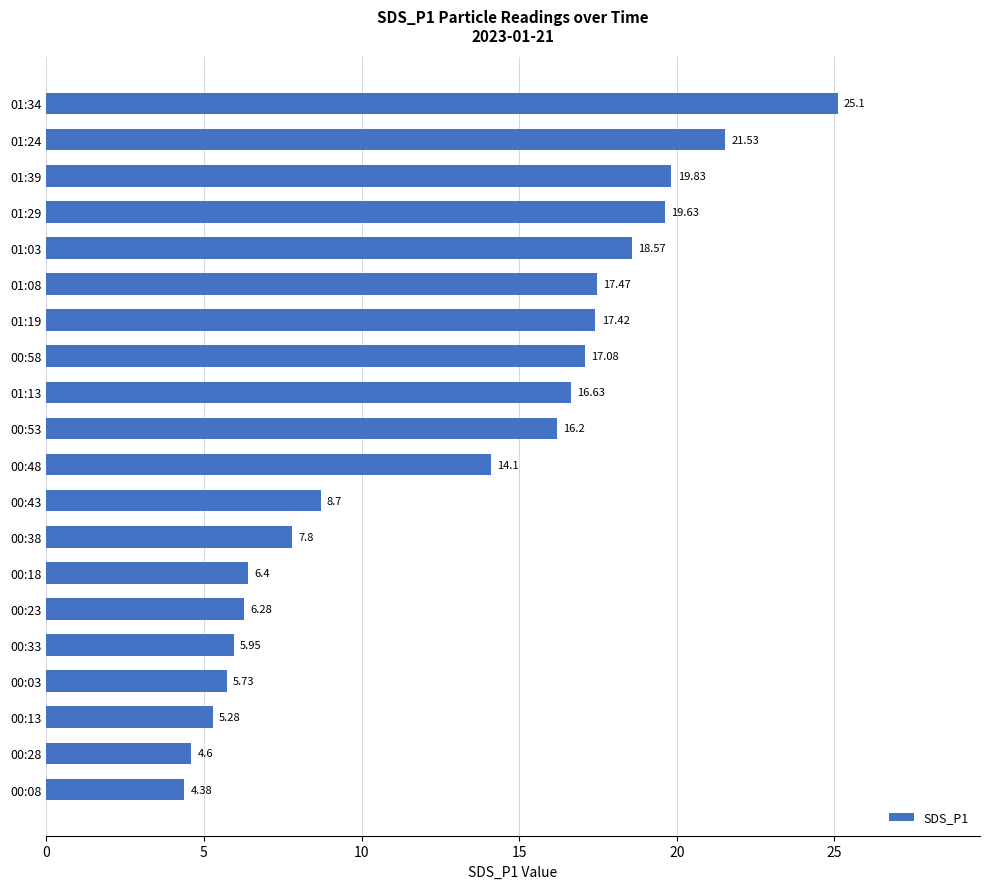

What is the sum of the values at 00:53 and 01:29?

35.8